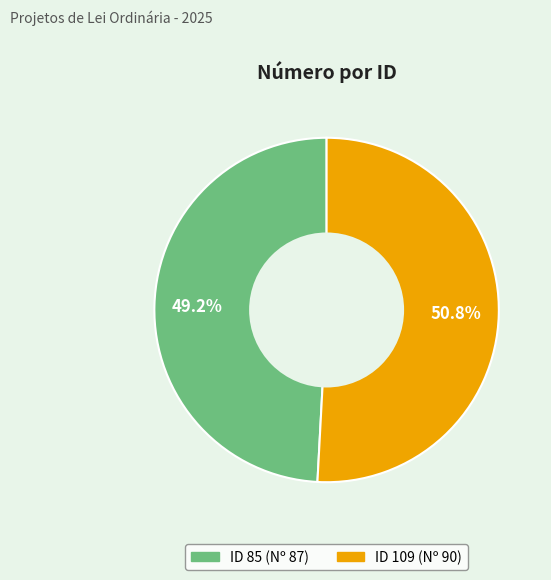

Does any single category account for the majority?

Yes